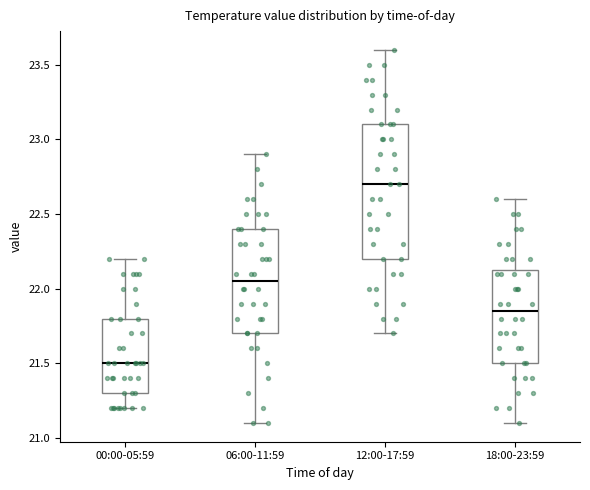

Reading left to right, transcribe this box plot: for each box, give where its median line is, the range the box spans, and where its two whiskers end, as read against the y-axis. The values are not printed on the chart, so give them approximately, as read against the axis.

00:00-05:59: median 21.50, box 21.30 to 21.80, whiskers 21.20 to 22.20
06:00-11:59: median 22.05, box 21.70 to 22.40, whiskers 21.10 to 22.90
12:00-17:59: median 22.70, box 22.20 to 23.10, whiskers 21.70 to 23.60
18:00-23:59: median 21.85, box 21.50 to 22.15, whiskers 21.10 to 22.60